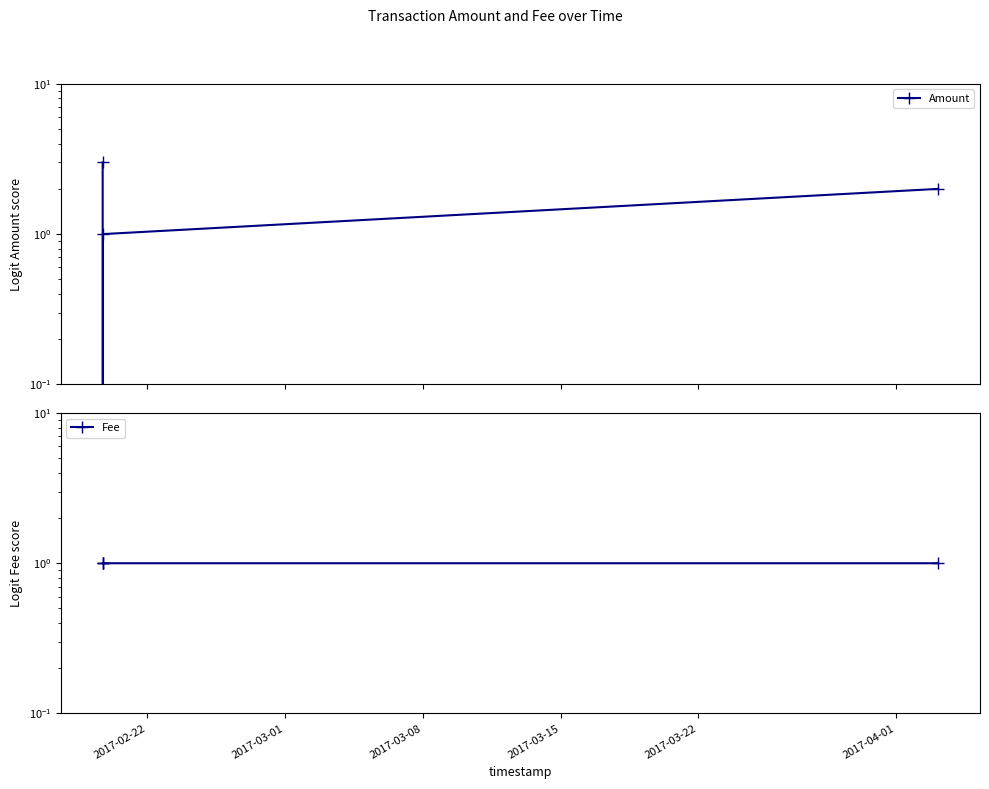

Where is Fee nearest to the value 1?

2017-02-22